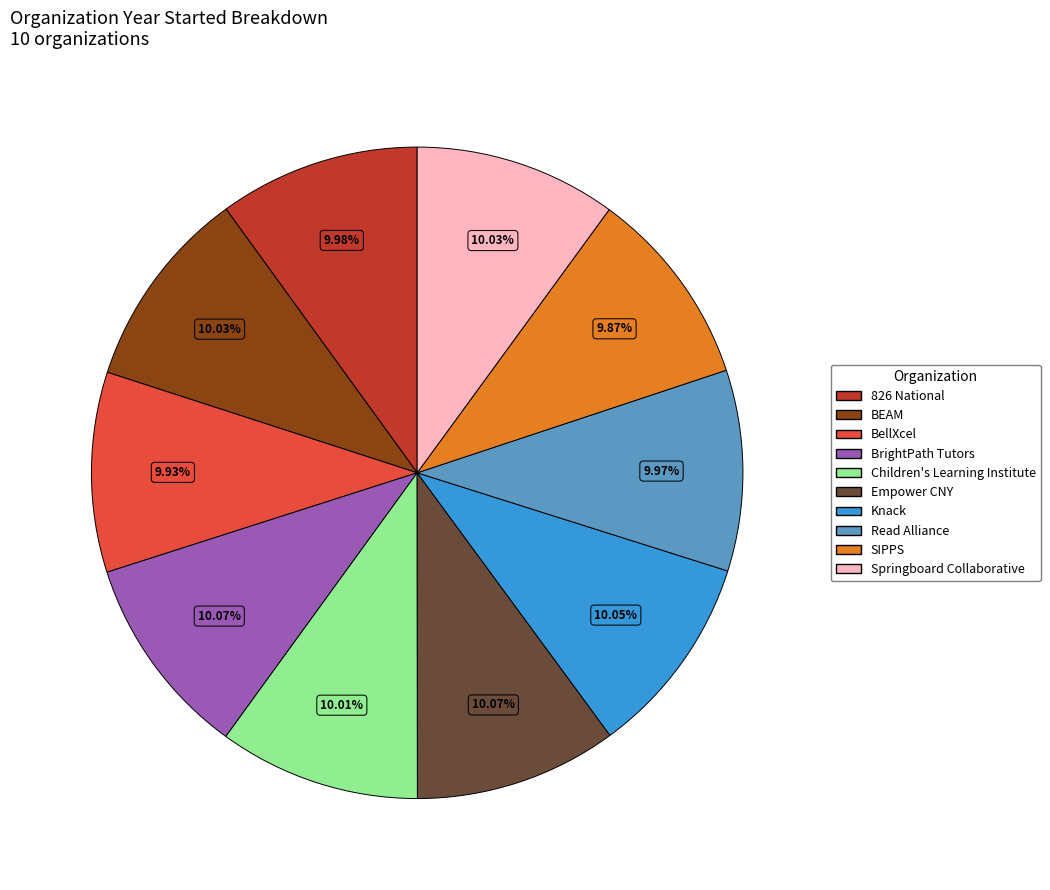

True or false: Knack accounts for 10% of the total.

True